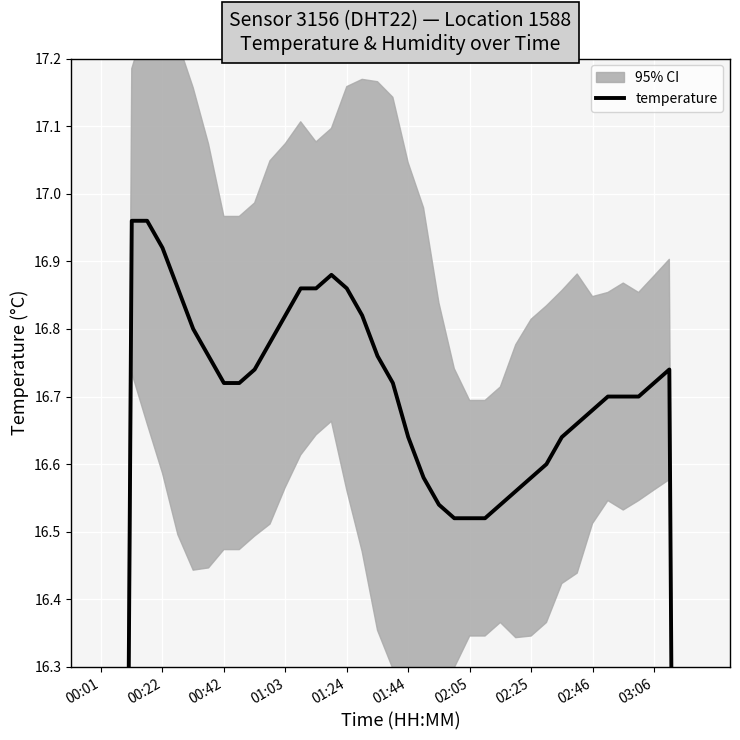

What is the difference between the maximum and minimum values?

6.9